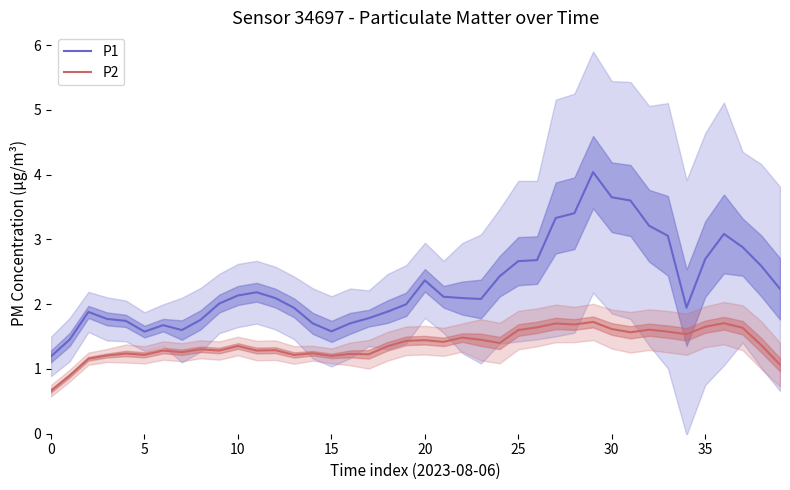

Count the number of data series in this chart.

2